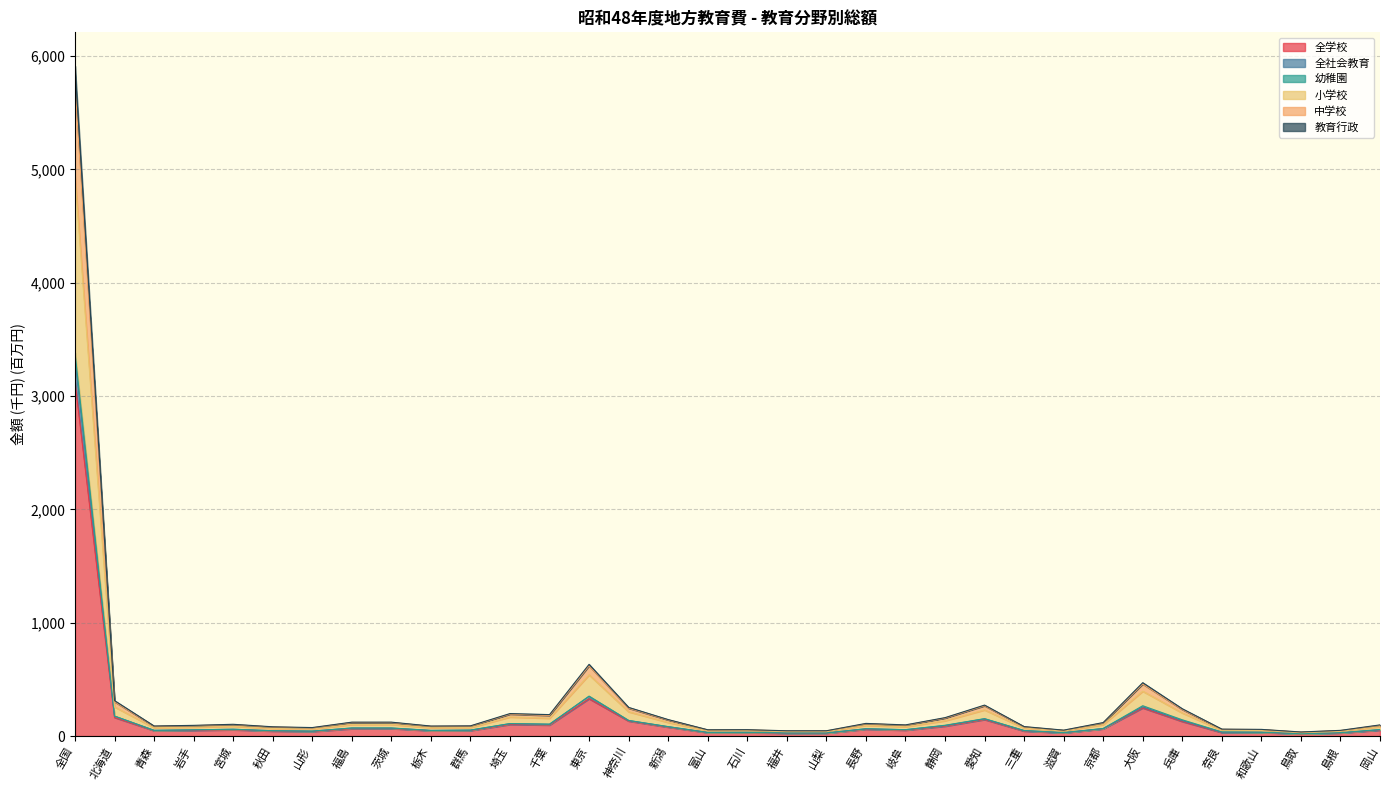

At which label does 全学校 reach its peak?

全国